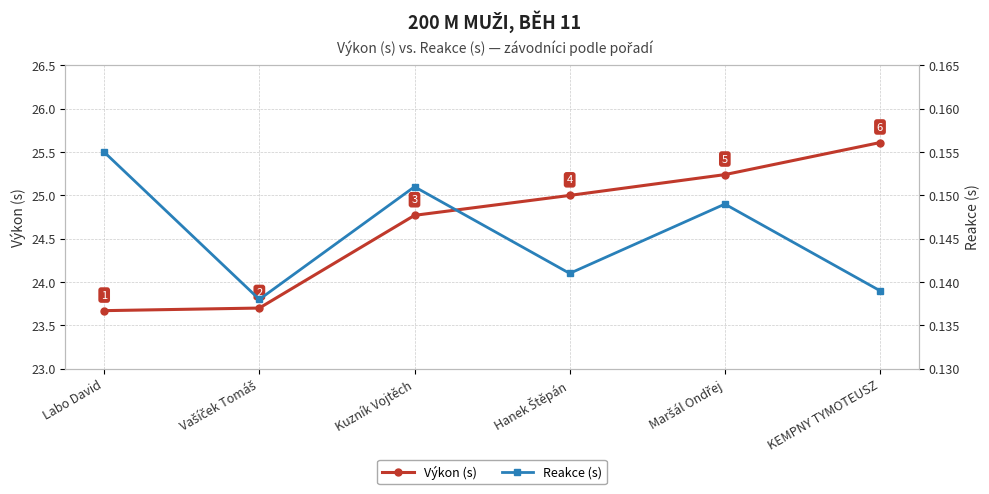

True or false: Reakce (s) and Výkon (s) cross at least once.

False